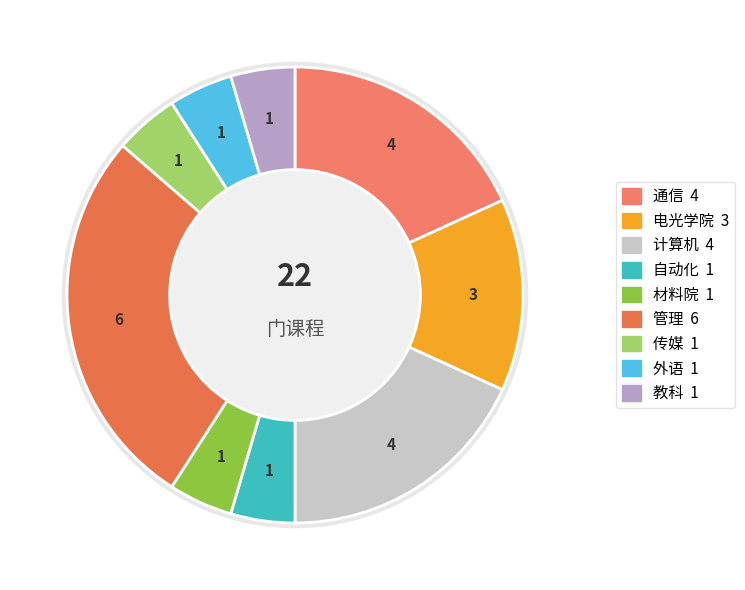

How many segments does this pie chart have?

9